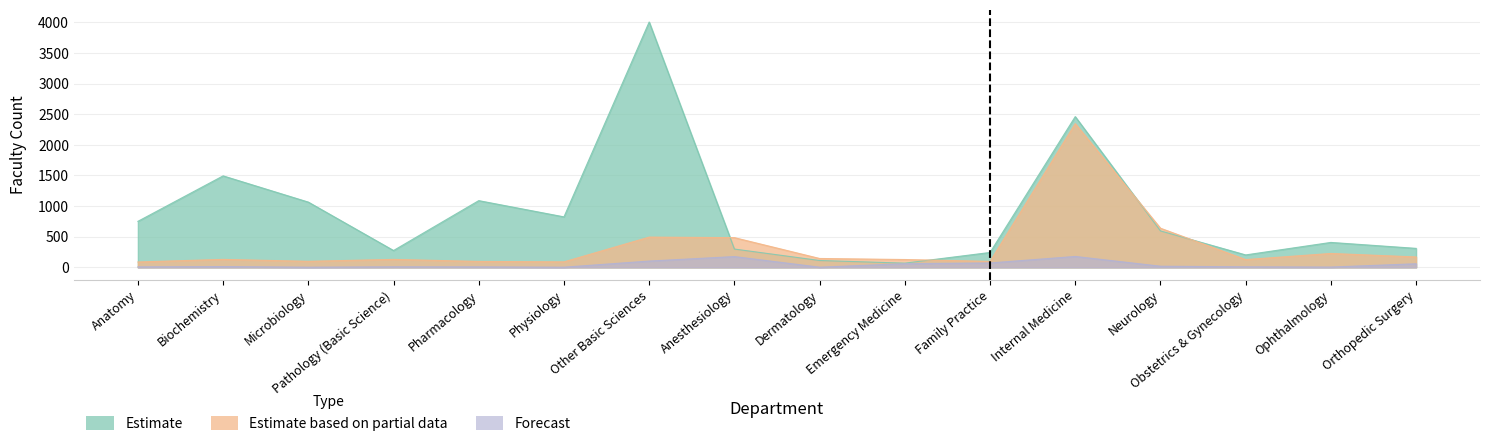

At which label is Estimate closest to 2036?

Internal Medicine